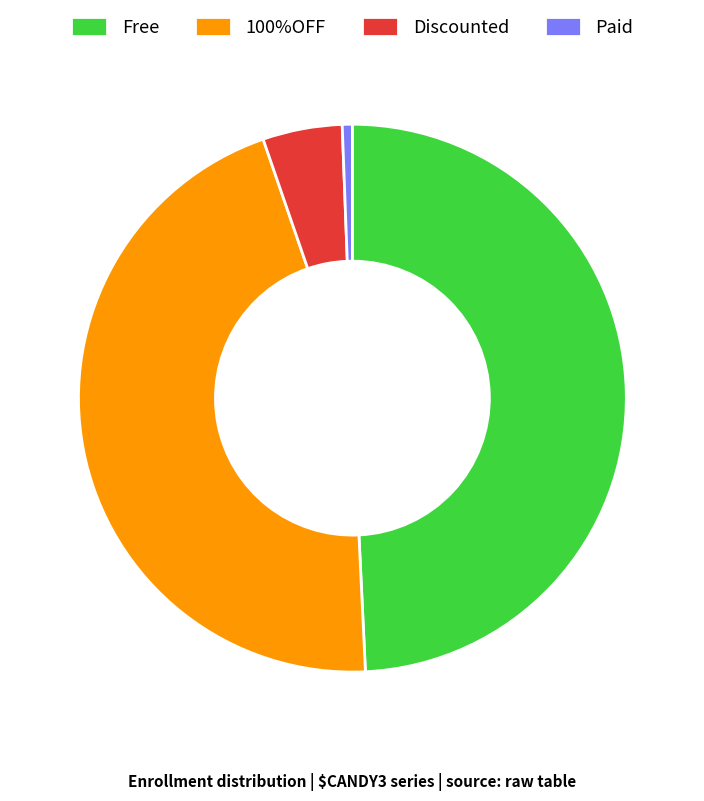

Is the sum of Free and Discounted greater than half?

Yes